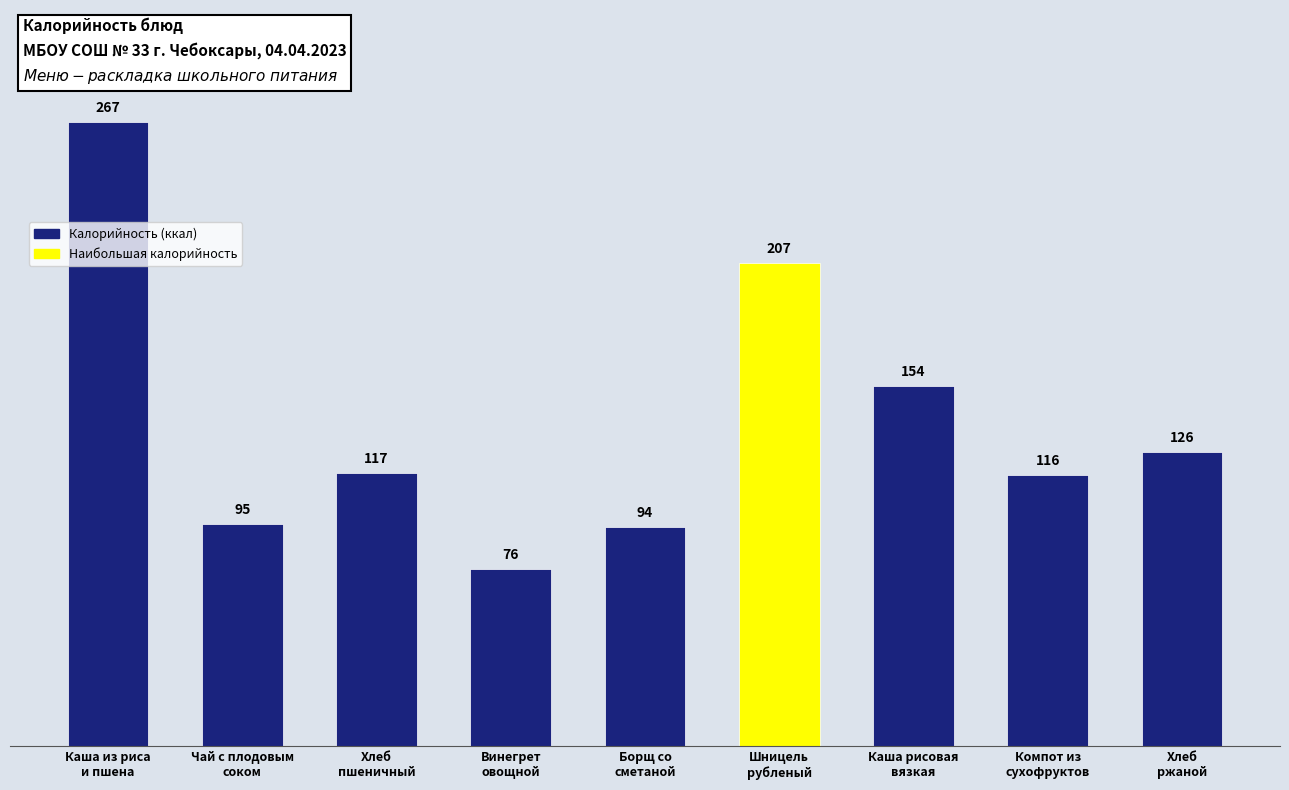

How many distinct data groups are displayed?

1